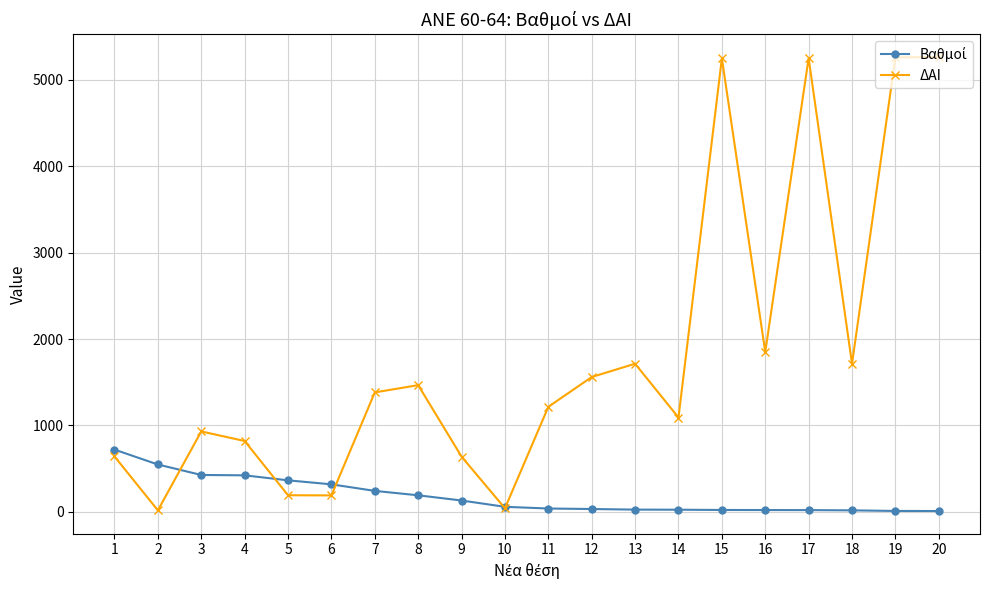

Which series has the largest range (max minus min)?

ΔΑΙ